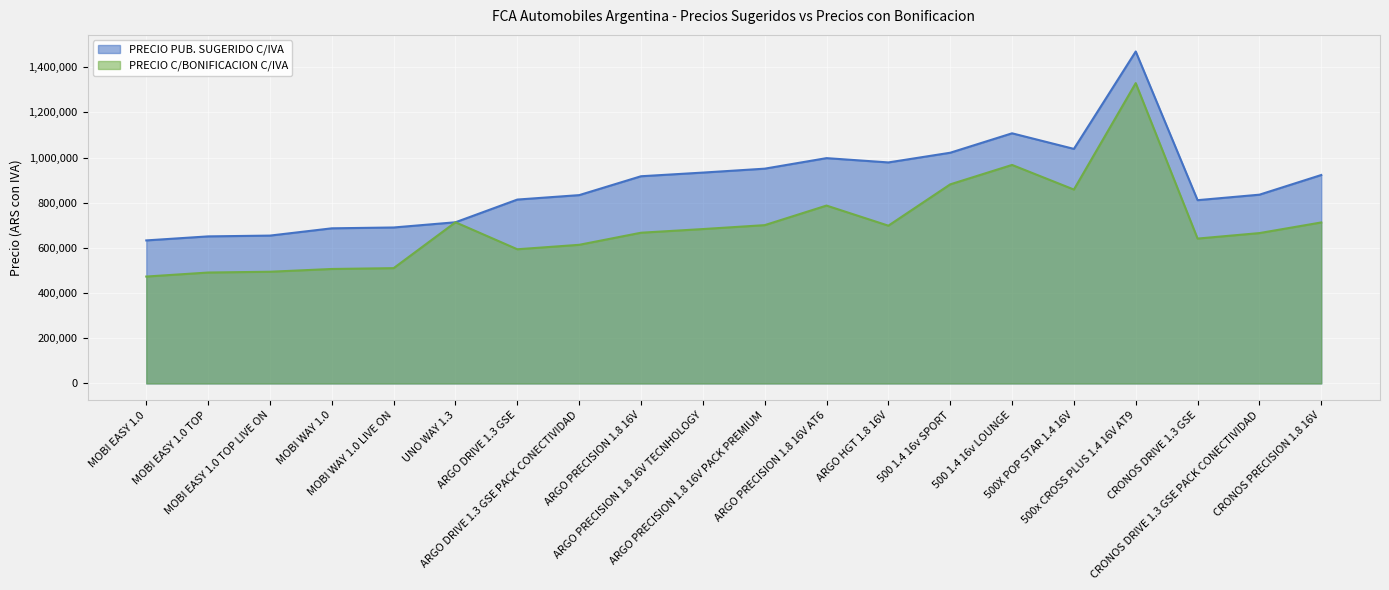

Reading left to right, transcribe all the data shown in this chart.

PRECIO PUB. SUGERIDO C/IVA: MOBI EASY 1.0=633200	MOBI EASY 1.0 TOP=651000	MOBI EASY 1.0 TOP LIVE ON=654500	MOBI WAY 1.0=686700	MOBI WAY 1.0 LIVE ON=690400	UNO WAY 1.3=713500	ARGO DRIVE 1.3 GSE=814000	ARGO DRIVE 1.3 GSE PACK CONECTIVIDAD=833670	ARGO PRECISION 1.8 16V=917200	ARGO PRECISION 1.8 16V TECNHOLOGY=933400	ARGO PRECISION 1.8 16V PACK PREMIUM=950760	ARGO PRECISION 1.8 16V AT6=997400	ARGO HGT 1.8 16V=978400	500 1.4 16v SPORT=1021300	500 1.4 16v LOUNGE=1107300	500X POP STAR 1.4 16V=1038300	500x CROSS PLUS 1.4 16V AT9=1469500	CRONOS DRIVE 1.3 GSE=811300	CRONOS DRIVE 1.3 GSE PACK CONECTIVIDAD=835600	CRONOS PRECISION 1.8 16V=922700
PRECIO C/BONIFICACION C/IVA: MOBI EASY 1.0=473200	MOBI EASY 1.0 TOP=491000	MOBI EASY 1.0 TOP LIVE ON=494500	MOBI WAY 1.0=506700	MOBI WAY 1.0 LIVE ON=510400	UNO WAY 1.3=713500	ARGO DRIVE 1.3 GSE=594000	ARGO DRIVE 1.3 GSE PACK CONECTIVIDAD=613670	ARGO PRECISION 1.8 16V=667200	ARGO PRECISION 1.8 16V TECNHOLOGY=683400	ARGO PRECISION 1.8 16V PACK PREMIUM=700760	ARGO PRECISION 1.8 16V AT6=787400	ARGO HGT 1.8 16V=698400	500 1.4 16v SPORT=881300	500 1.4 16v LOUNGE=967300	500X POP STAR 1.4 16V=858300	500x CROSS PLUS 1.4 16V AT9=1329500	CRONOS DRIVE 1.3 GSE=641300	CRONOS DRIVE 1.3 GSE PACK CONECTIVIDAD=665600	CRONOS PRECISION 1.8 16V=712700